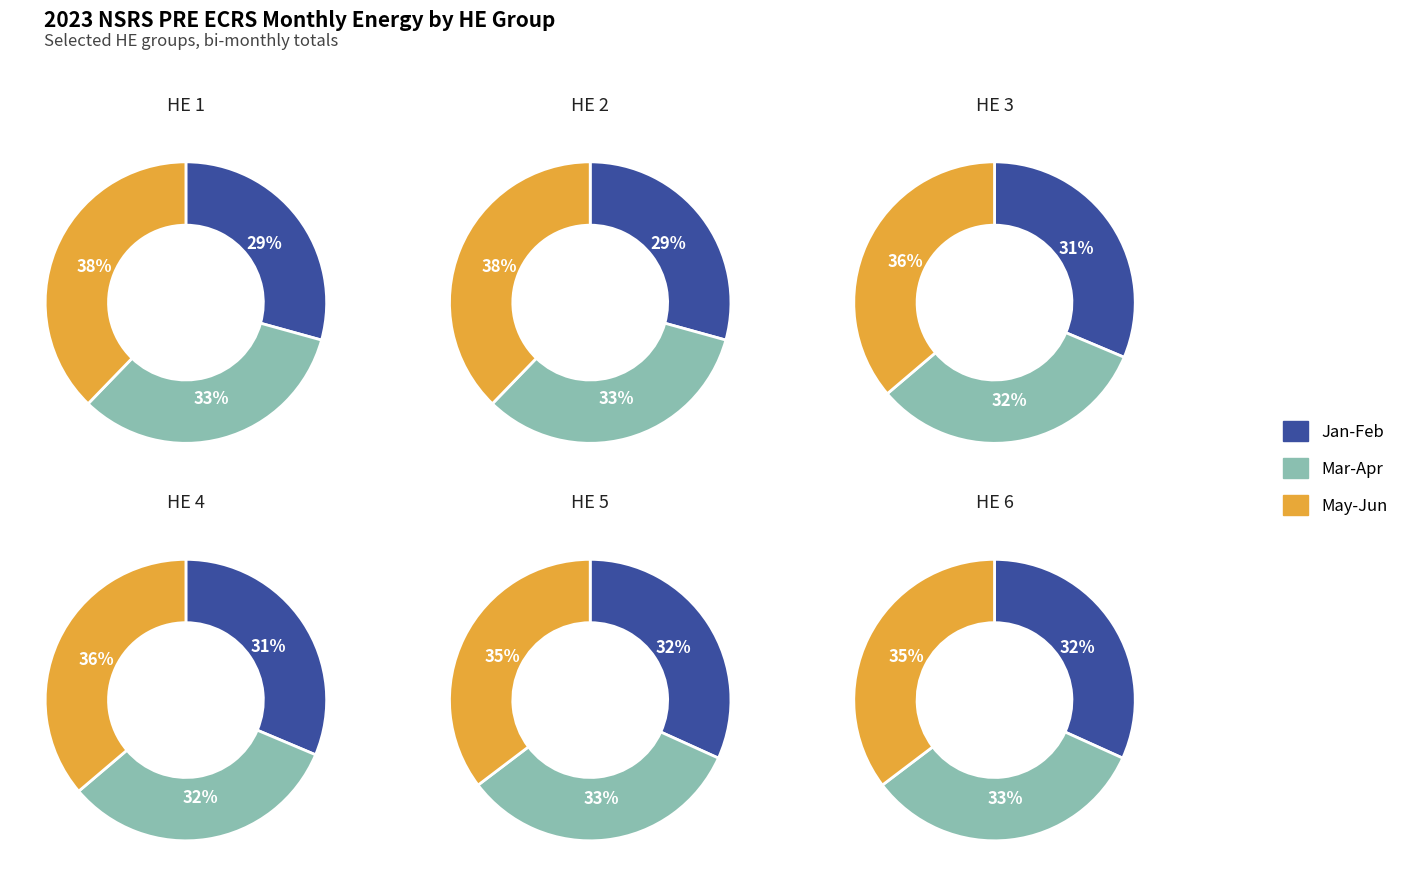

Does HE 3-6 represent more than half of the total?

No